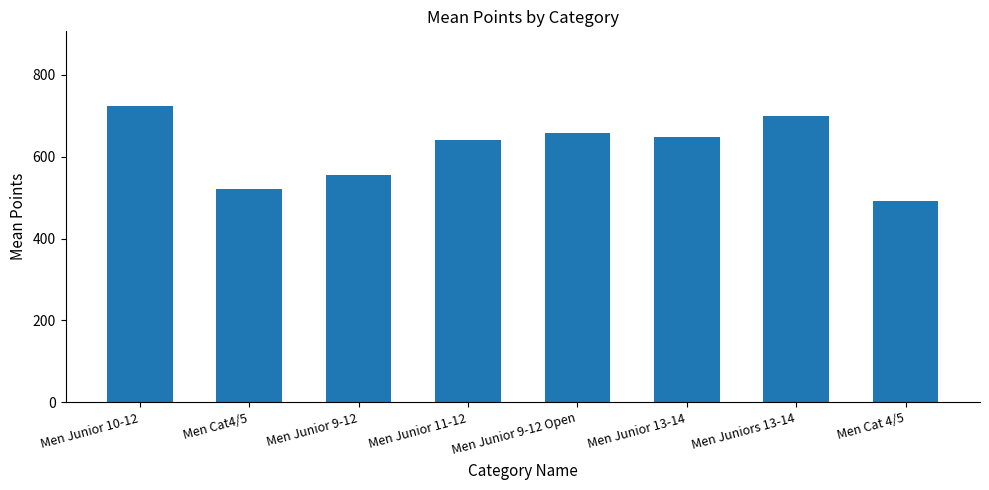

Count the number of values greater than 647.

4